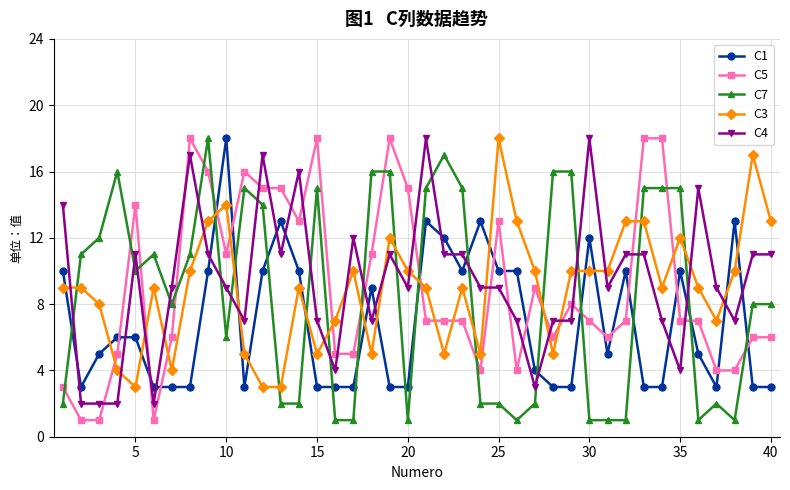

What is the greatest value displayed?

18